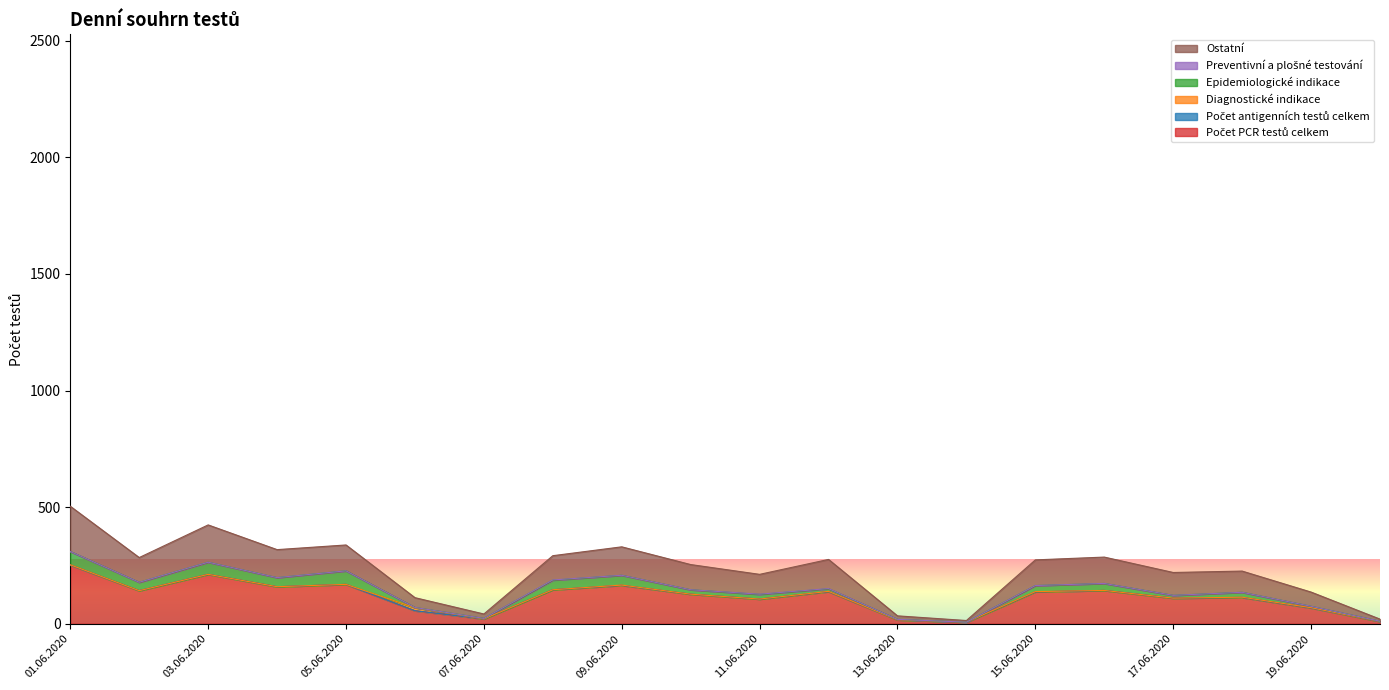

Reading left to right, extract all data points from this chart.

Počet PCR testů celkem: 01.06.2020=252	02.06.2020=142	03.06.2020=212	04.06.2020=159	05.06.2020=169	06.06.2020=56	07.06.2020=21	08.06.2020=146	09.06.2020=165	10.06.2020=127	11.06.2020=106	12.06.2020=138	13.06.2020=17	14.06.2020=7	15.06.2020=137	16.06.2020=143	17.06.2020=110	18.06.2020=113	19.06.2020=68	20.06.2020=10
Počet antigenních testů celkem: 01.06.2020=0	02.06.2020=0	03.06.2020=0	04.06.2020=0	05.06.2020=0	06.06.2020=0	07.06.2020=0	08.06.2020=0	09.06.2020=0	10.06.2020=0	11.06.2020=0	12.06.2020=0	13.06.2020=0	14.06.2020=0	15.06.2020=0	16.06.2020=0	17.06.2020=0	18.06.2020=0	19.06.2020=0	20.06.2020=0
Diagnostické indikace: 01.06.2020=1	02.06.2020=0	03.06.2020=0	04.06.2020=0	05.06.2020=0	06.06.2020=13	07.06.2020=0	08.06.2020=0	09.06.2020=1	10.06.2020=0	11.06.2020=0	12.06.2020=1	13.06.2020=0	14.06.2020=0	15.06.2020=1	16.06.2020=0	17.06.2020=0	18.06.2020=1	19.06.2020=1	20.06.2020=0
Epidemiologické indikace: 01.06.2020=57	02.06.2020=36	03.06.2020=52	04.06.2020=39	05.06.2020=58	06.06.2020=1	07.06.2020=2	08.06.2020=41	09.06.2020=42	10.06.2020=19	11.06.2020=20	12.06.2020=11	13.06.2020=2	14.06.2020=0	15.06.2020=26	16.06.2020=30	17.06.2020=12	18.06.2020=21	19.06.2020=6	20.06.2020=1
Preventivní a plošné testování: 01.06.2020=0	02.06.2020=0	03.06.2020=0	04.06.2020=0	05.06.2020=0	06.06.2020=0	07.06.2020=0	08.06.2020=1	09.06.2020=0	10.06.2020=0	11.06.2020=1	12.06.2020=1	13.06.2020=0	14.06.2020=0	15.06.2020=0	16.06.2020=0	17.06.2020=0	18.06.2020=0	19.06.2020=0	20.06.2020=0
Ostatní: 01.06.2020=194	02.06.2020=106	03.06.2020=160	04.06.2020=120	05.06.2020=111	06.06.2020=42	07.06.2020=19	08.06.2020=104	09.06.2020=122	10.06.2020=108	11.06.2020=85	12.06.2020=125	13.06.2020=15	14.06.2020=7	15.06.2020=110	16.06.2020=113	17.06.2020=98	18.06.2020=91	19.06.2020=61	20.06.2020=9